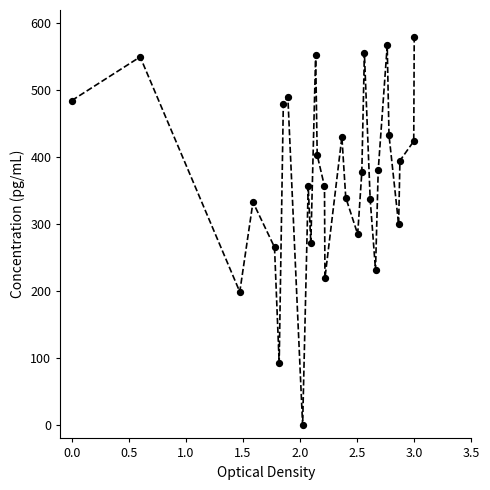

What is the range of X values (max minus min)?

3.0